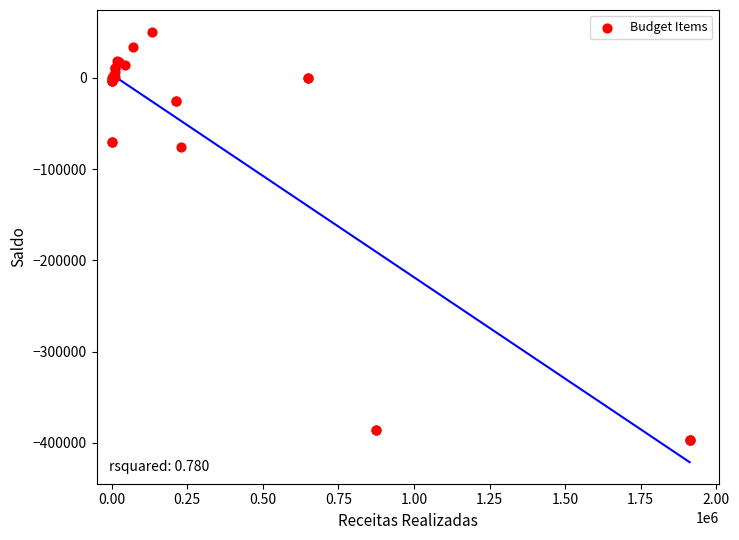

What Y value in the scatter plot is closest to -172810?

-76113.9